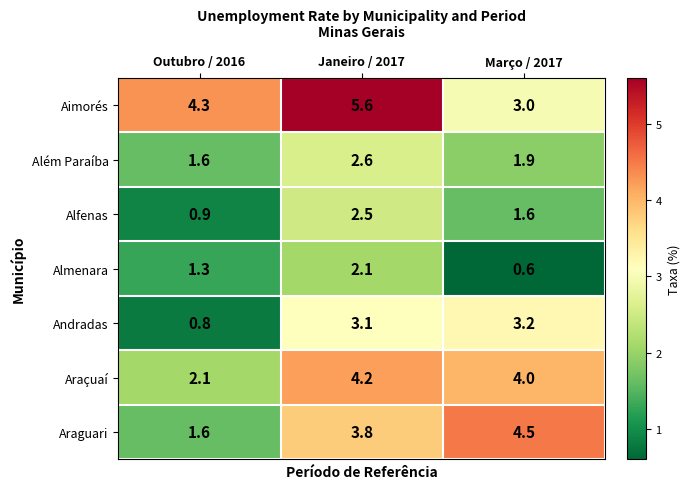

What is the maximum value shown in the chart?

5.6